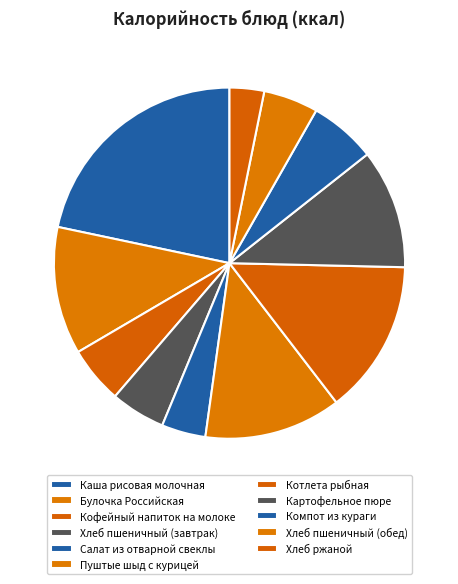

What percentage do Пуштые шыд с курицей and Компот из кураги together represent?

18.8%